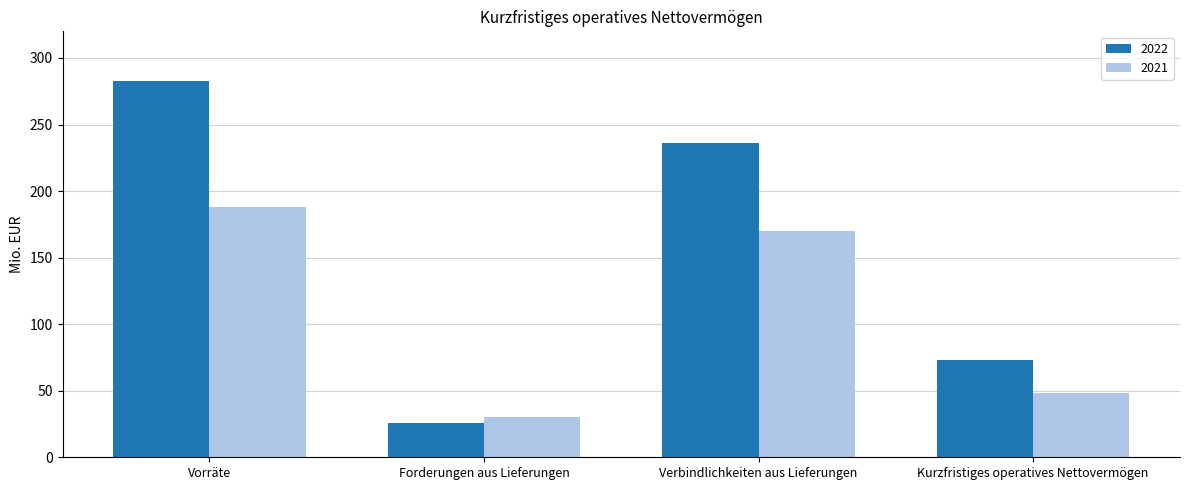

At which label is 2022 closest to 154?

Kurzfristiges operatives Nettovermögen